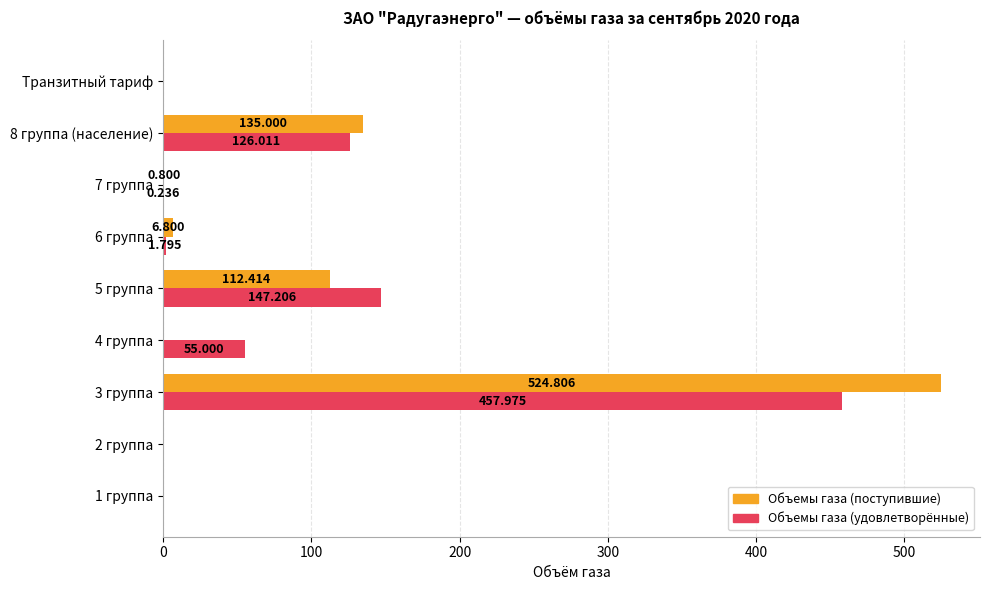

Which series has the largest total across all categories?

Объемы газа (удовлетворённые)